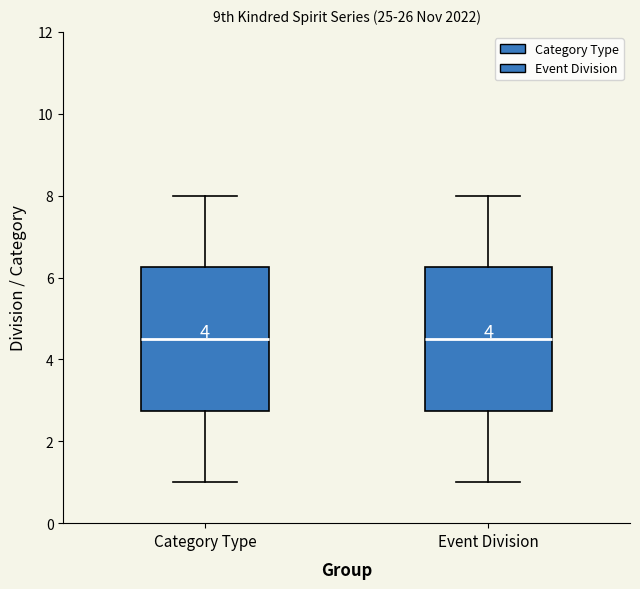

Reading left to right, transcribe this box plot: for each box, give where its median line is, the range the box spans, and where its two whiskers end, as read against the y-axis. The values are not printed on the chart, so give them approximately, as read against the axis.

Category Type: median 4.6, box 2.8 to 6.2, whiskers 1.0 to 8.0
Event Division: median 4.6, box 2.8 to 6.2, whiskers 1.0 to 8.0